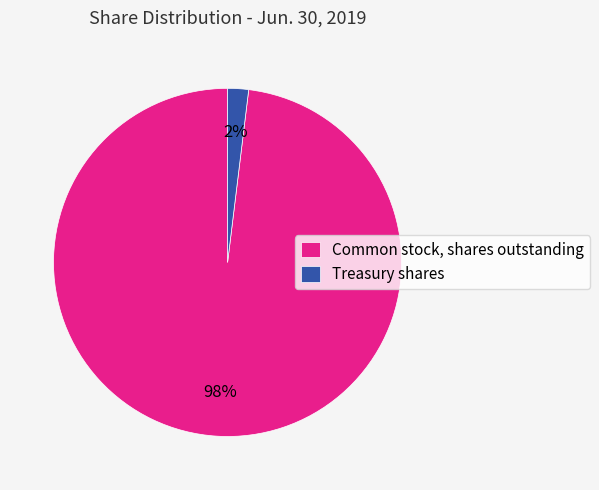

To the nearest percent, what percentage of the pie is Treasury shares?

2%